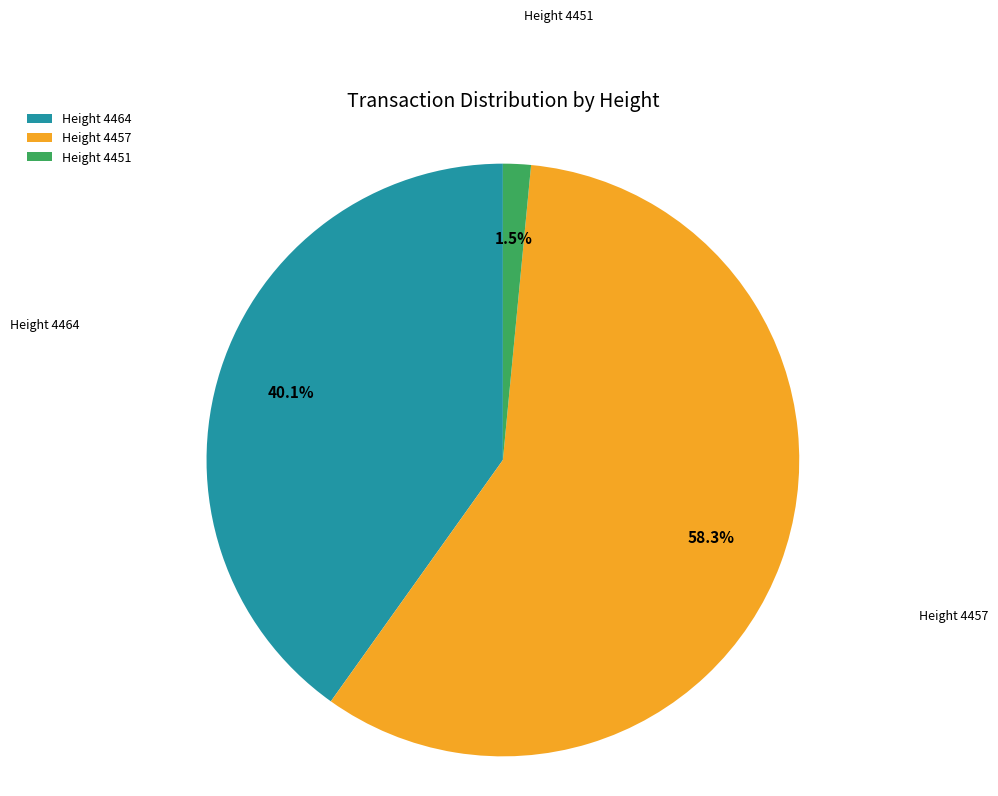

Which category has the biggest portion of the pie?

Height 4457